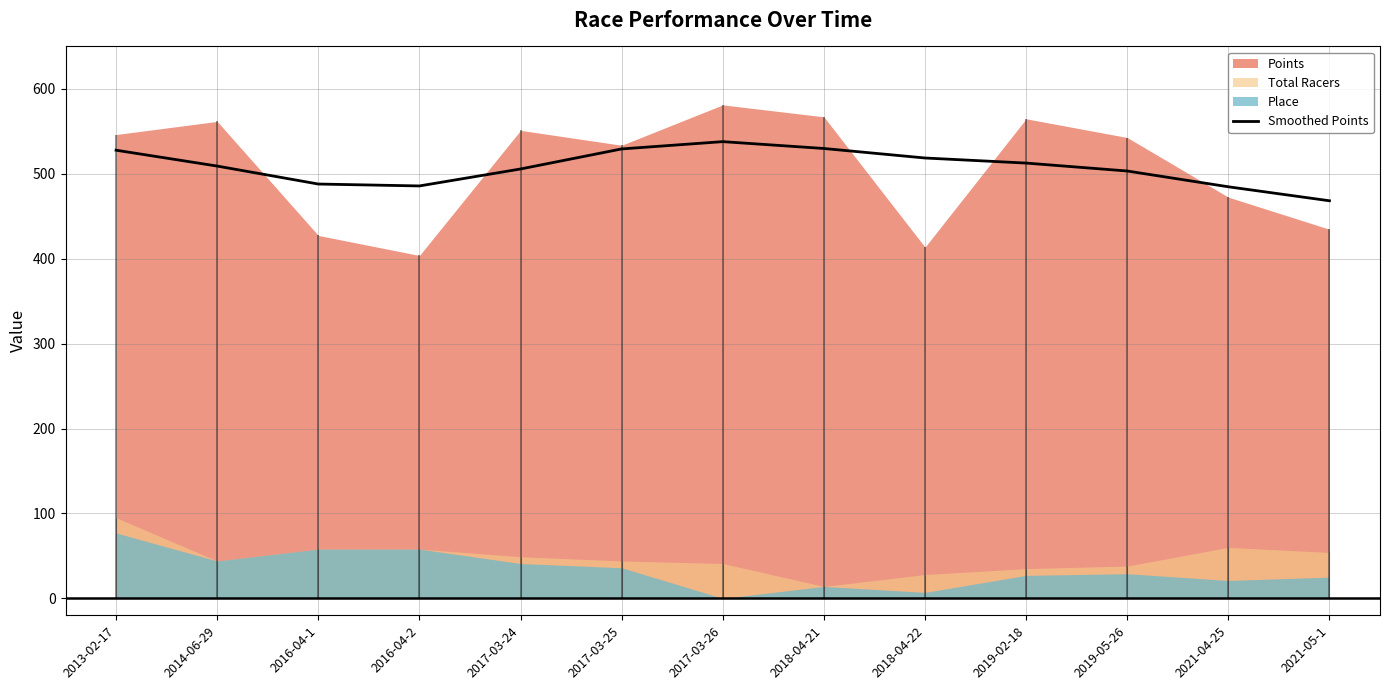

What is the average value?

507.7